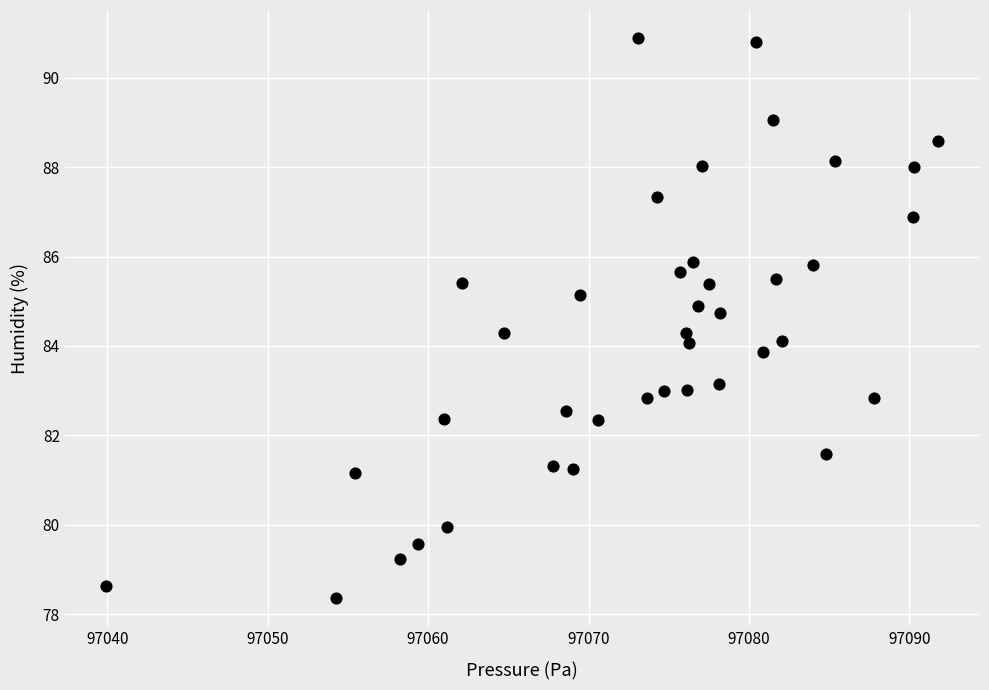

What is the range of X values (max minus min)?

51.9